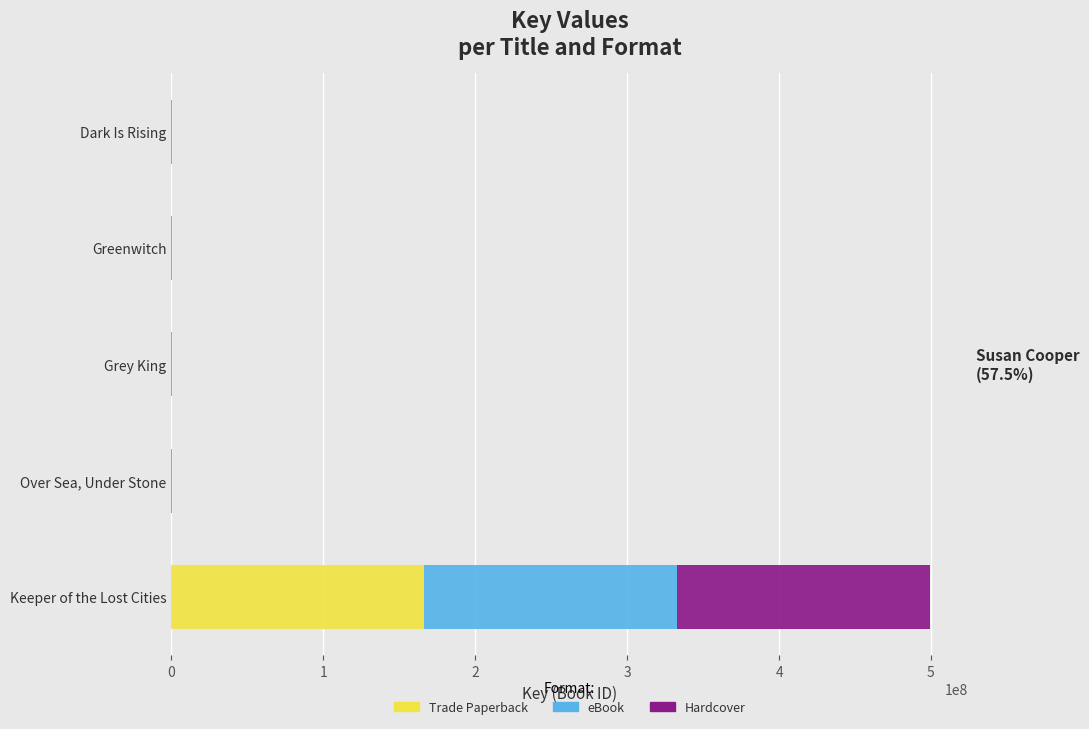

Which category has the highest value in the Trade Paperback series?

Keeper of the Lost Cities